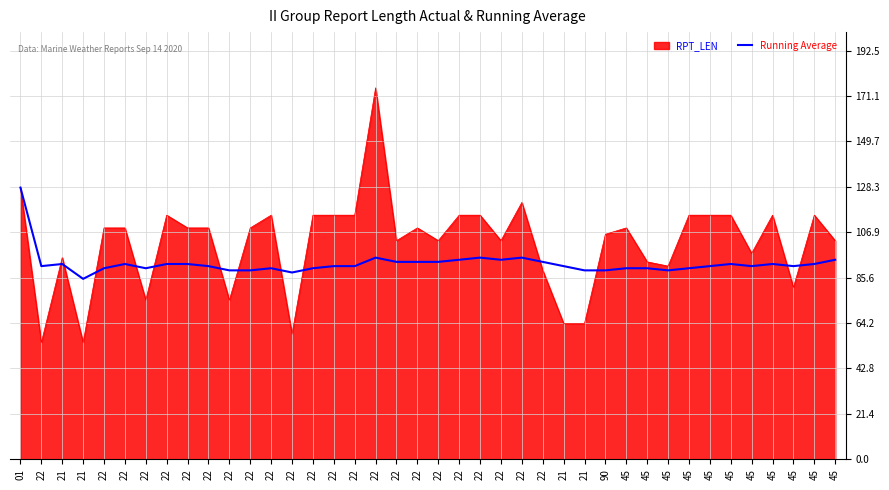

Between 21 and 45, which is larger?

21